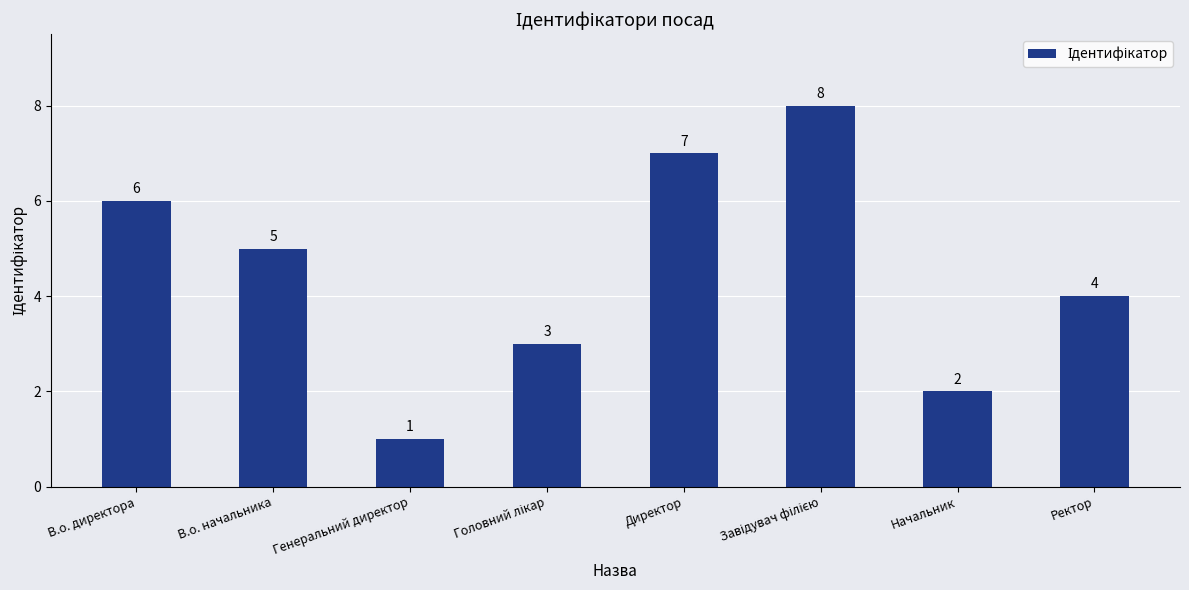

What position from the left is Директор?

5